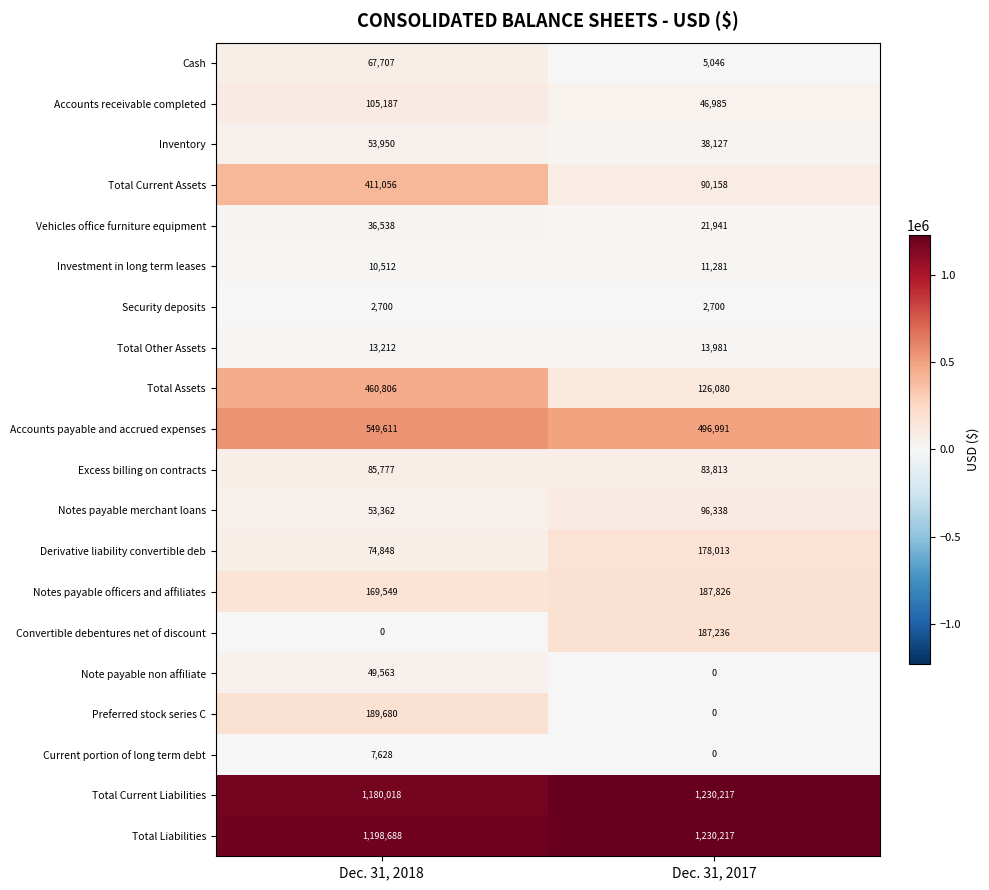

What is the total value across all series at Dec. 31, 2018?

4720392